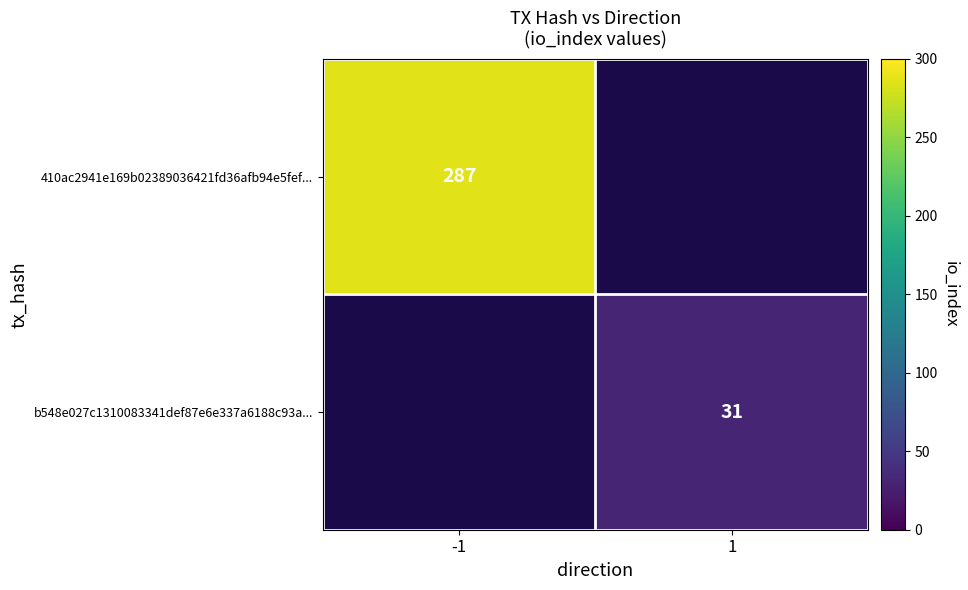

How many series are shown in this chart?

2